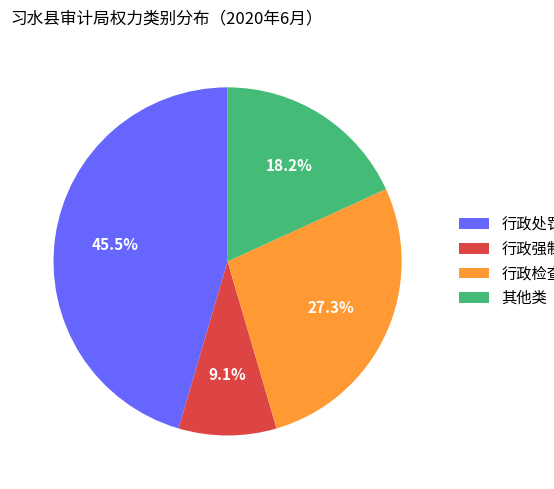

True or false: 行政检查 accounts for 27% of the total.

True